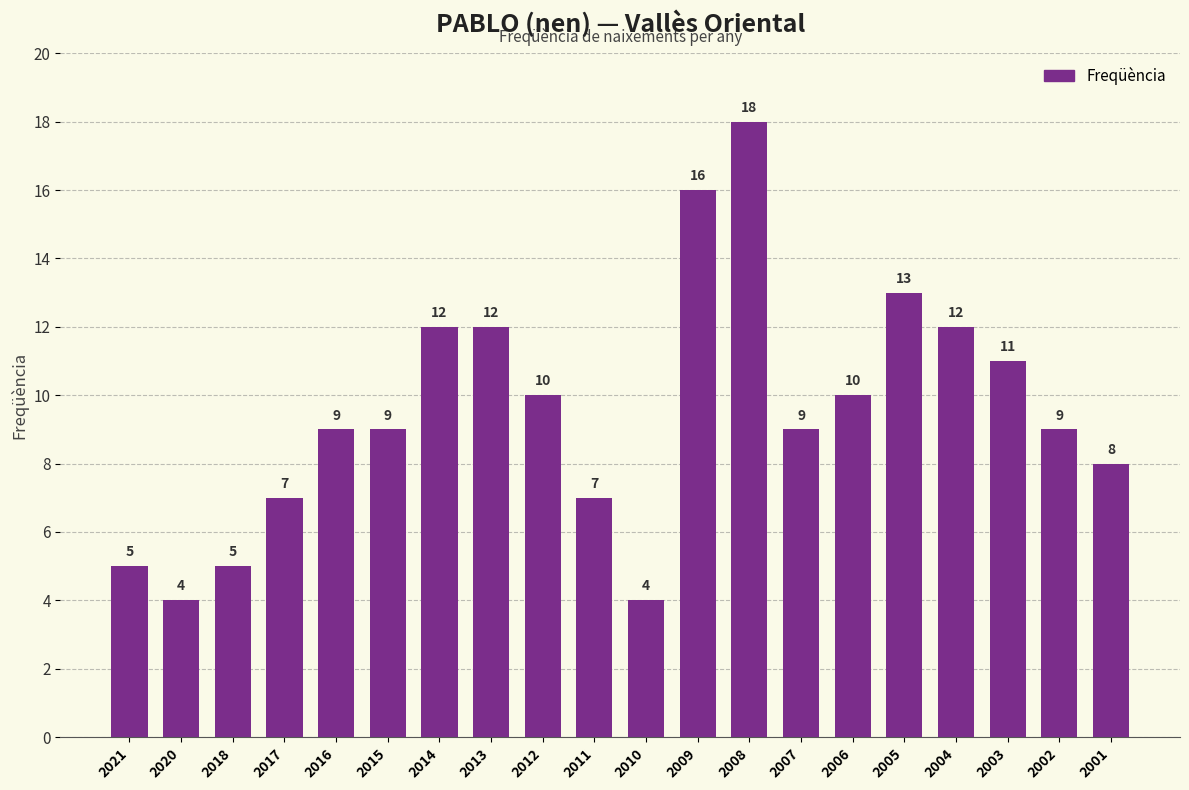

Between 2021 and 2014, which is larger?

2014